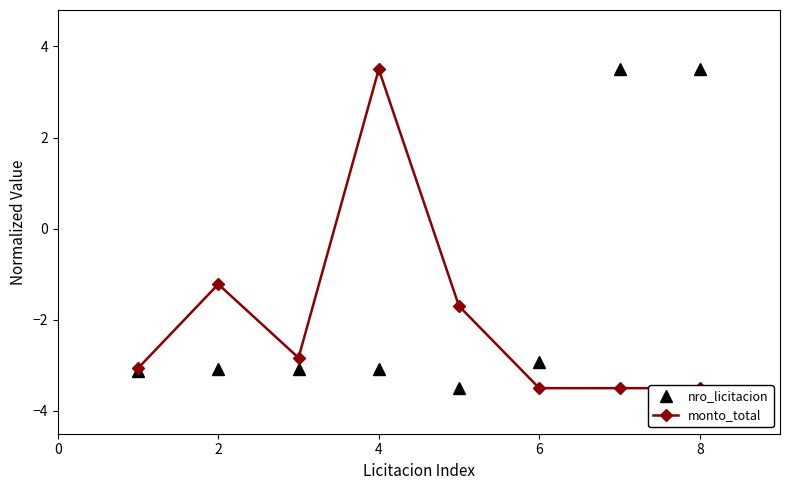

What is the difference between the second highest and second lowest values in the nro_licitacion series?

6.6